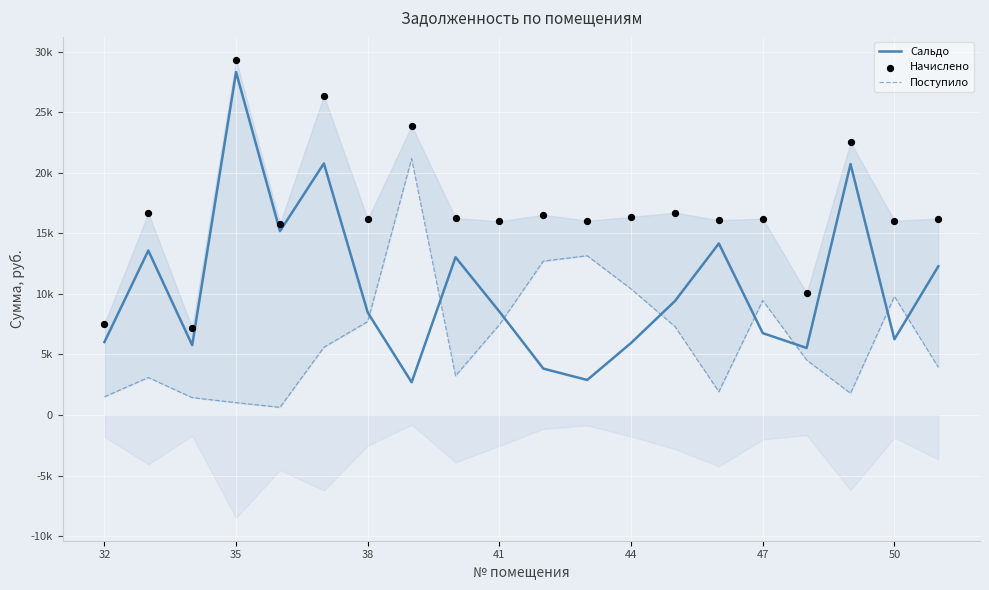

Which series has the largest total across all categories?

Начислено